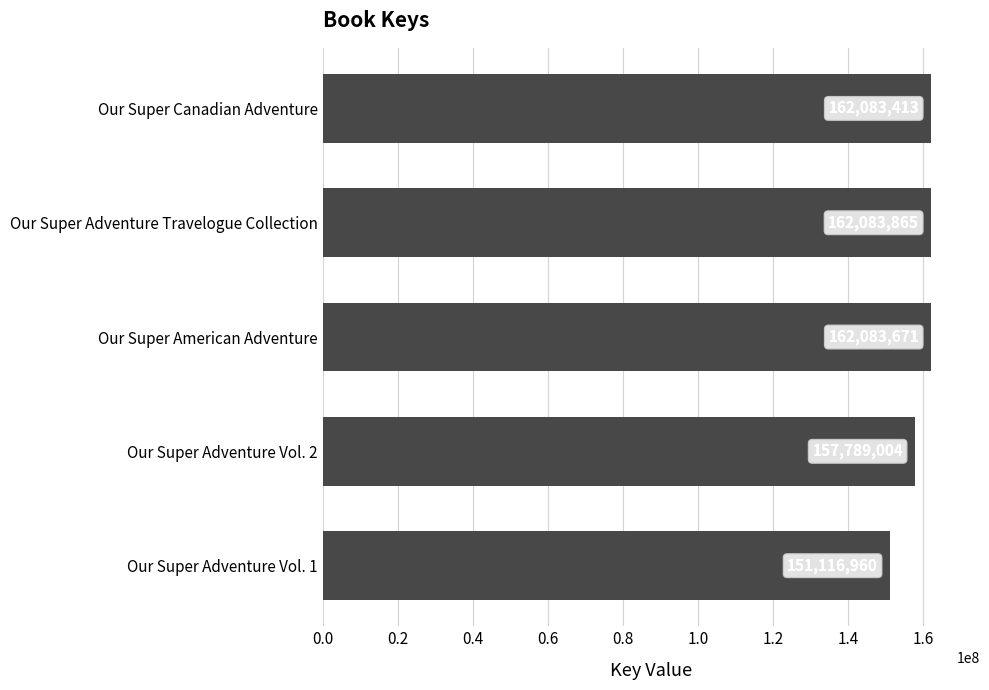

What is the difference between the maximum and minimum values?

10966905